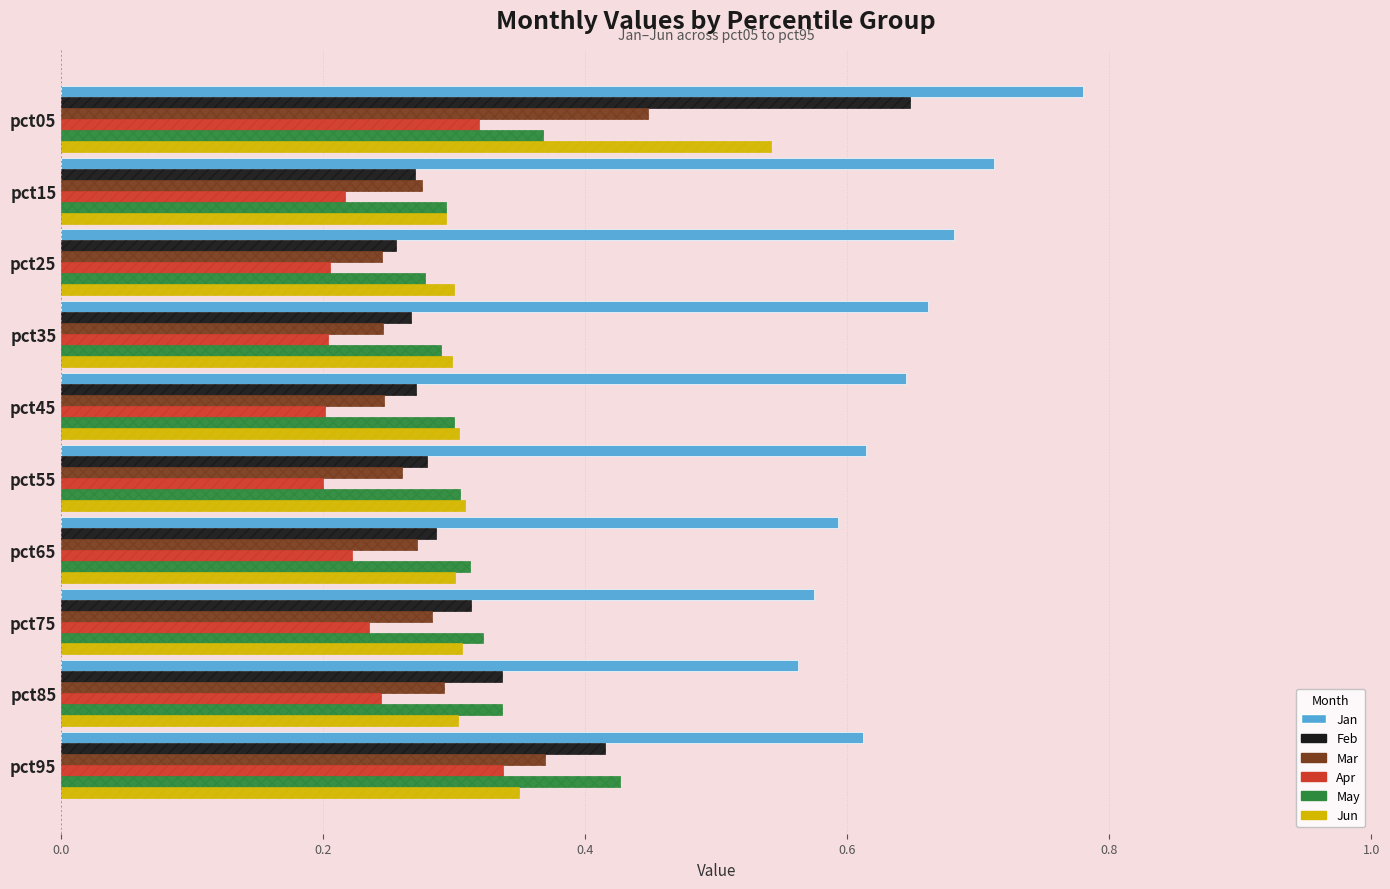

Count the number of data series in this chart.

6